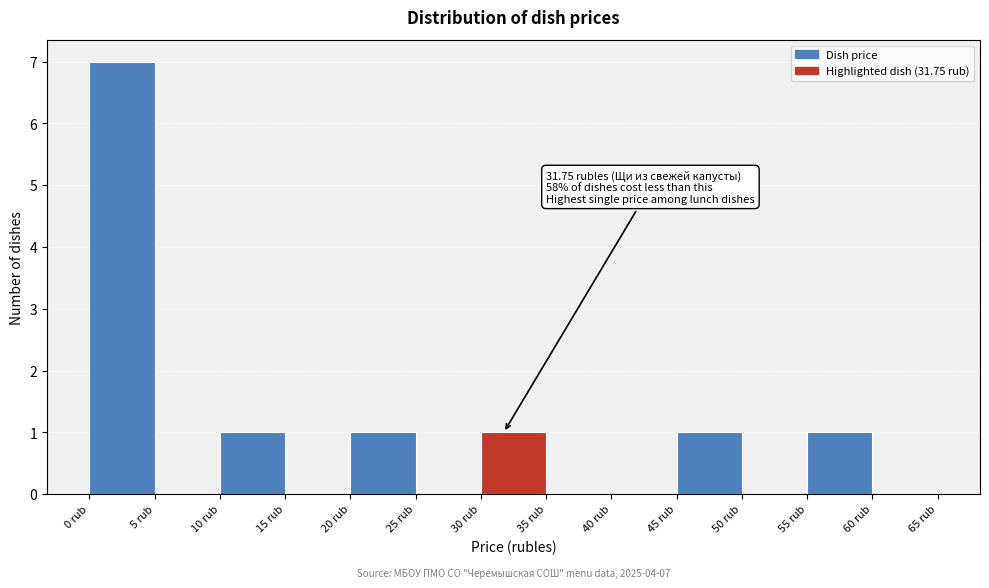

Over which range of the x-axis is the bar tallest?

0 to 5